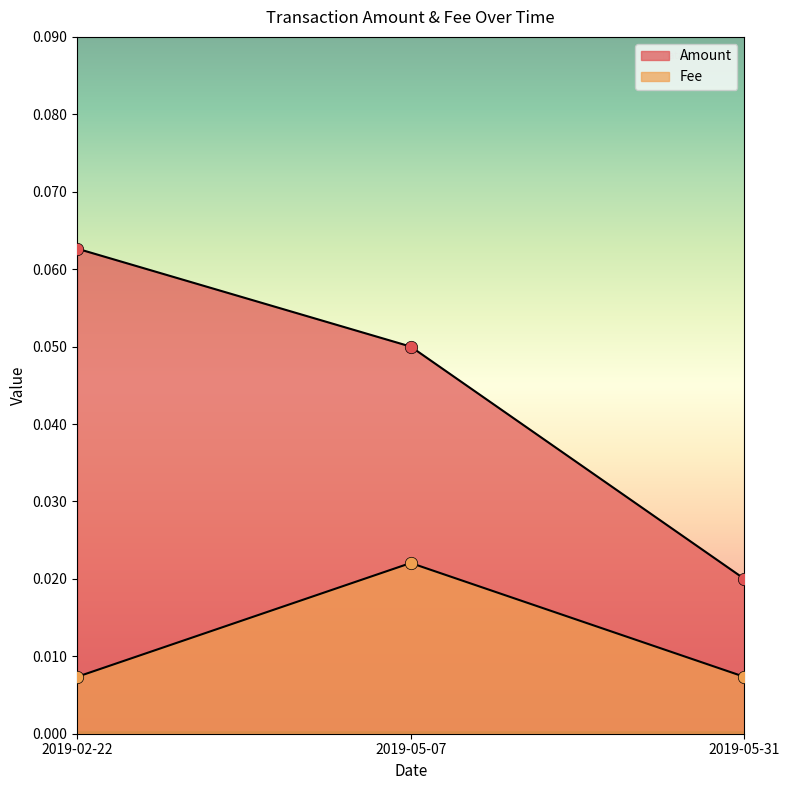

What is the total value across all series at 2019-02-22?

0.1